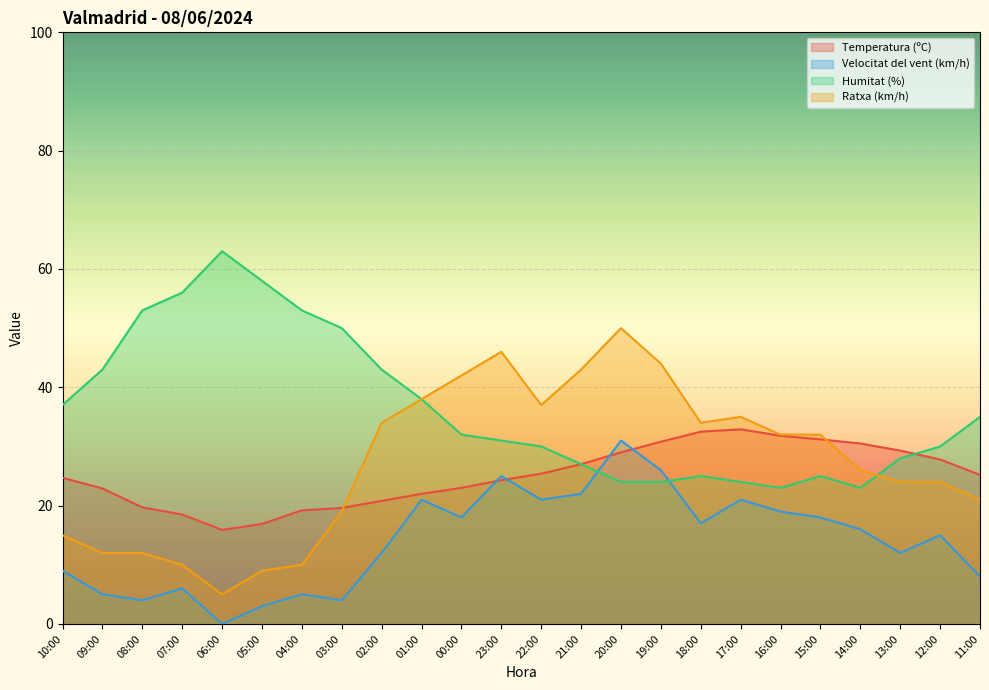

Reading right to left, extract all data points from this chart.

Temperatura (ºC): 11:00=25.2	12:00=27.8	13:00=29.3	14:00=30.5	15:00=31.2	16:00=31.8	17:00=32.9	18:00=32.5	19:00=30.8	20:00=29.0	21:00=27.0	22:00=25.4	23:00=24.3	00:00=23.0	01:00=22.0	02:00=20.8	03:00=19.6	04:00=19.2	05:00=16.9	06:00=15.9	07:00=18.5	08:00=19.7	09:00=22.9	10:00=24.7
Velocitat del vent (km/h): 11:00=8.0	12:00=15.0	13:00=12.0	14:00=16.0	15:00=18.0	16:00=19.0	17:00=21.0	18:00=17.0	19:00=26.0	20:00=31.0	21:00=22.0	22:00=21.0	23:00=25.0	00:00=18.0	01:00=21.0	02:00=12.0	03:00=4.0	04:00=5.0	05:00=3.0	06:00=0.0	07:00=6.0	08:00=4.0	09:00=5.0	10:00=9.0
Humitat (%): 11:00=35.0	12:00=30.0	13:00=28.0	14:00=23.0	15:00=25.0	16:00=23.0	17:00=24.0	18:00=25.0	19:00=24.0	20:00=24.0	21:00=27.0	22:00=30.0	23:00=31.0	00:00=32.0	01:00=38.0	02:00=43.0	03:00=50.0	04:00=53.0	05:00=58.0	06:00=63.0	07:00=56.0	08:00=53.0	09:00=43.0	10:00=37.0
Ratxa (km/h): 11:00=21.0	12:00=24.0	13:00=24.0	14:00=26.0	15:00=32.0	16:00=32.0	17:00=35.0	18:00=34.0	19:00=44.0	20:00=50.0	21:00=43.0	22:00=37.0	23:00=46.0	00:00=42.0	01:00=38.0	02:00=34.0	03:00=19.0	04:00=10.0	05:00=9.0	06:00=5.0	07:00=10.0	08:00=12.0	09:00=12.0	10:00=15.0